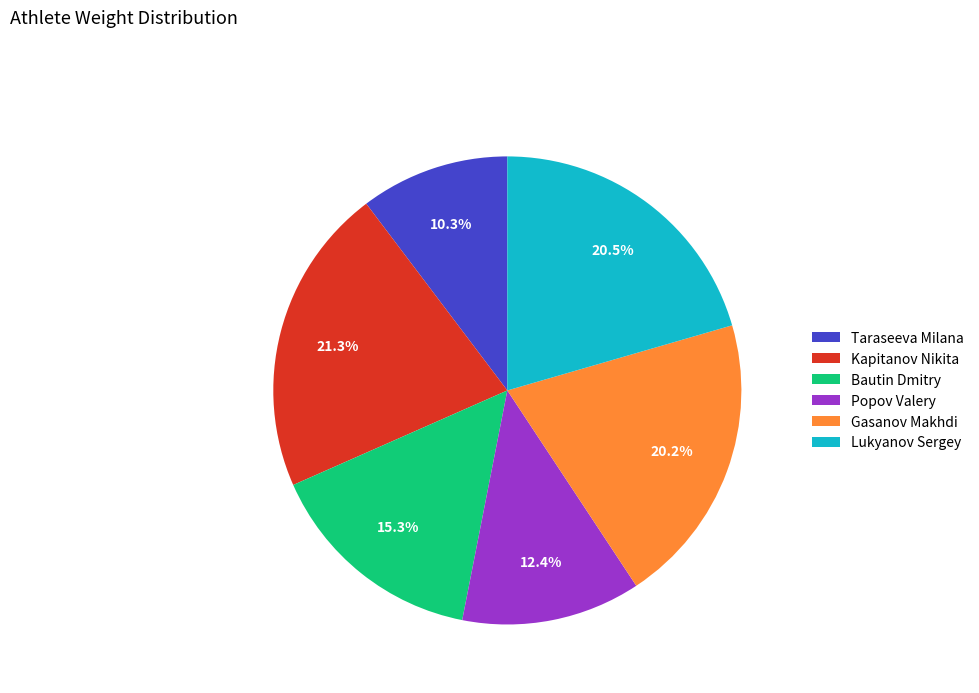

Is it true that Kapitanov Nikita is 6% of the pie?

False